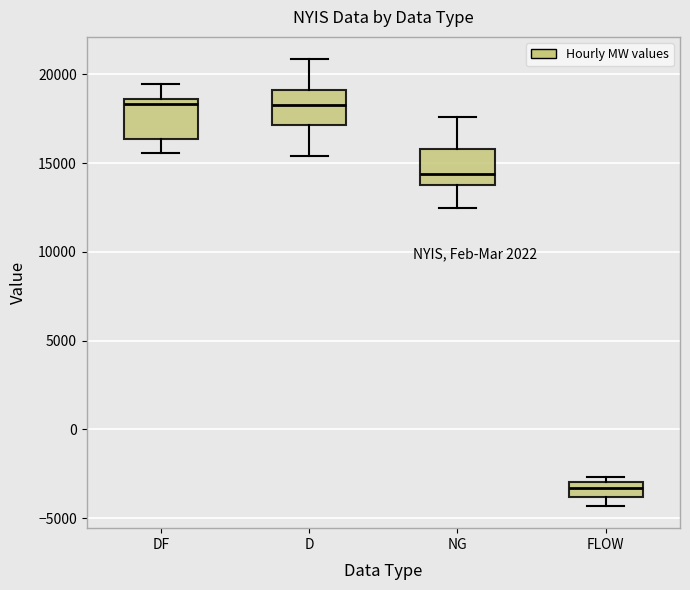

Which box's median line is the lowest?

FLOW